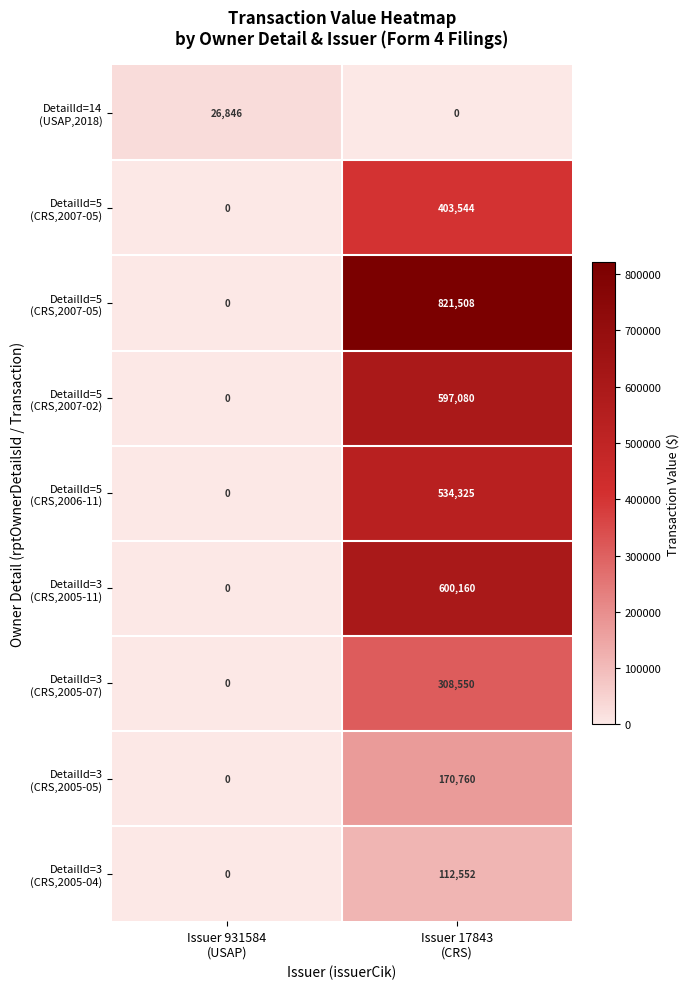

At which category does the chart reach its minimum across all series?

Issuer 17843
(CRS)